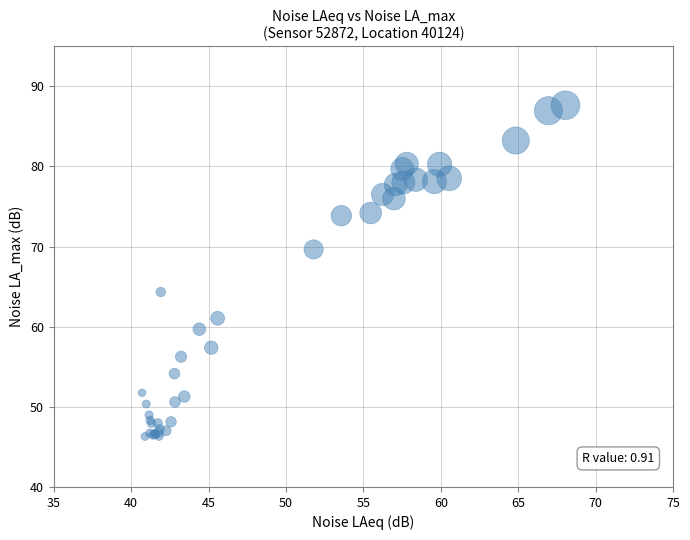

What Y value in the scatter plot is closest to 66?

64.3